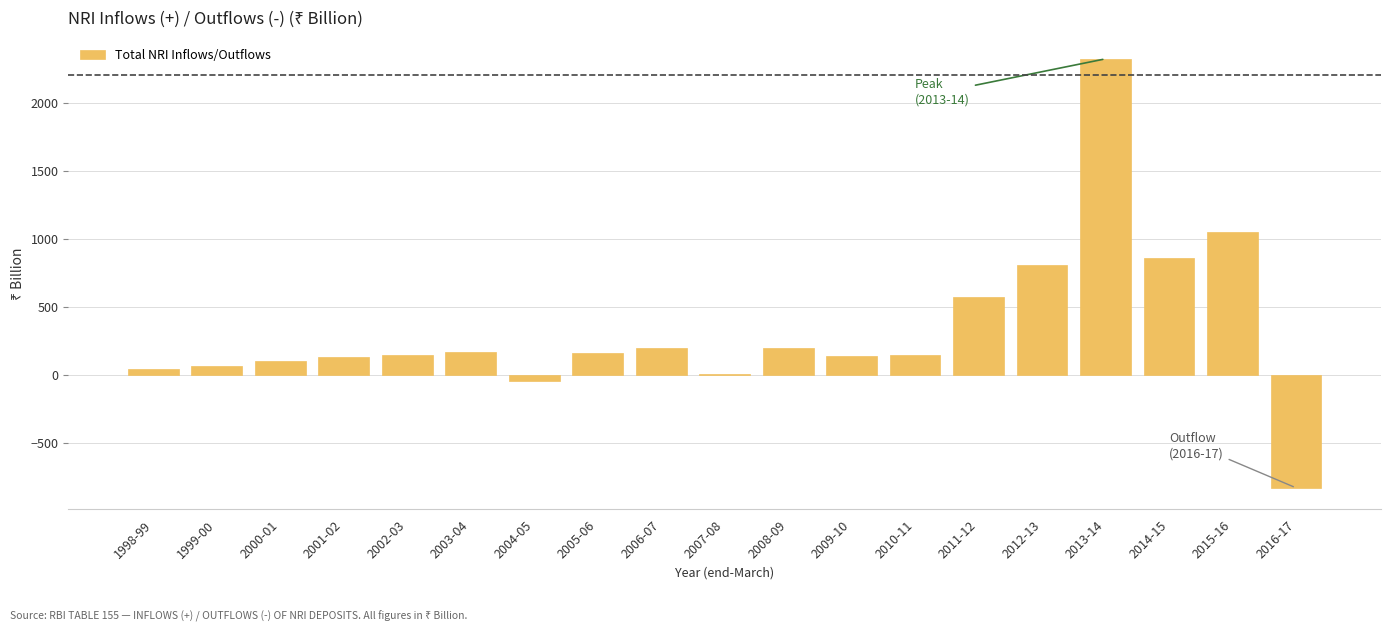

What is the sum of the values at 2009-10 and 2005-06?

303.2